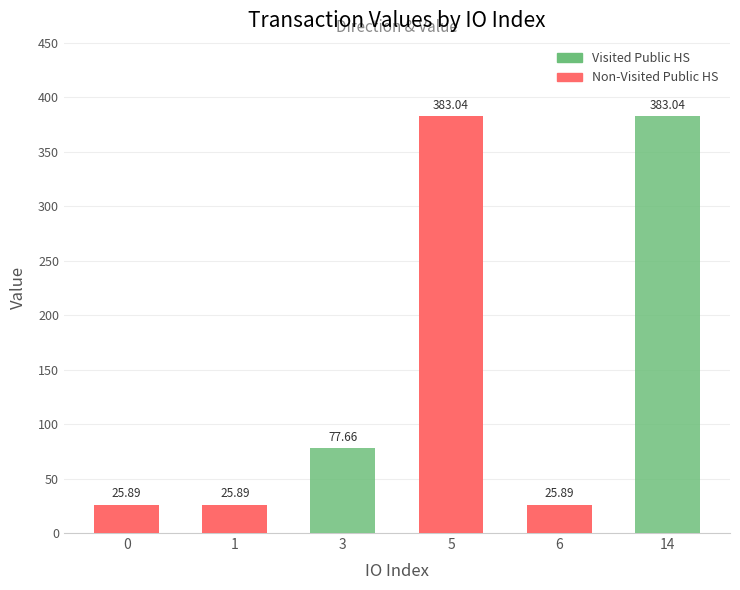

Which series has the largest range (max minus min)?

Non-Visited Public HS